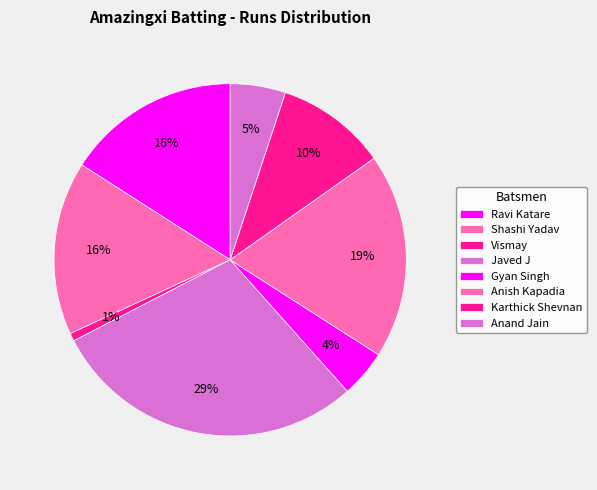

What percentage is NOT represented by Gyan Singh?

95.7%